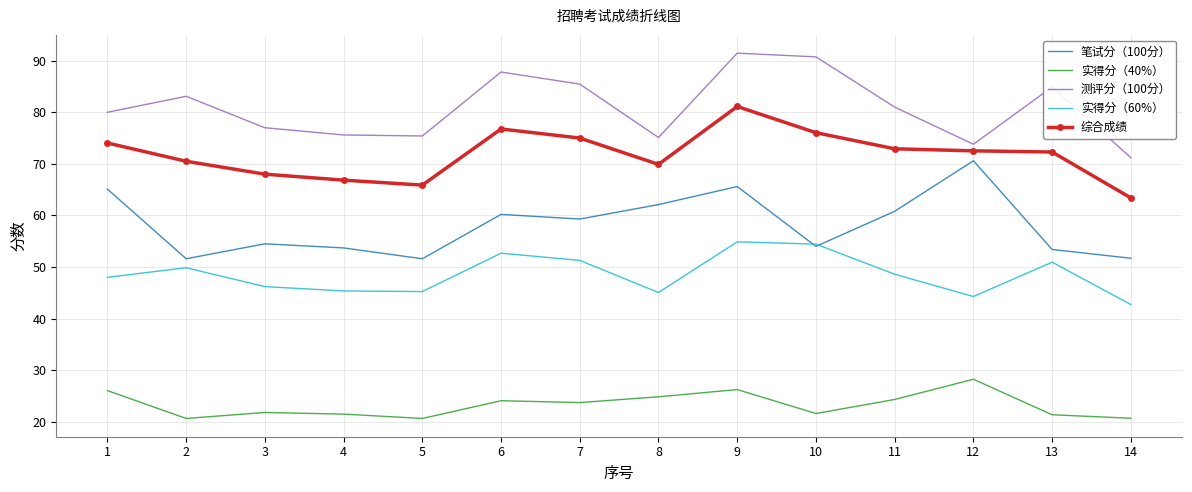

True or false: 测评分（100分） and 实得分（60%） cross at least once.

False